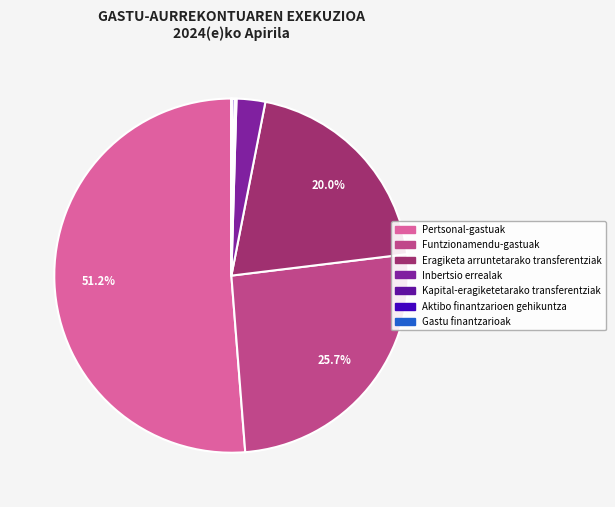

To the nearest percent, what is the combined percentage of Funtzionamendu-gastuak and Kapital-eragiketetarako transferentziak?

26%